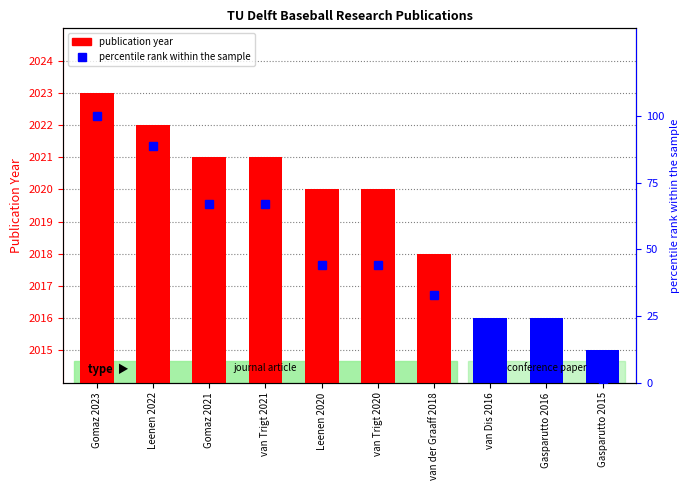

Reading right to left, what are all the values shown in this chart?

publication year: Gasparutto 2015=2015	Gasparutto 2016=2016	van Dis 2016=2016	van der Graaff 2018=2018	van Trigt 2020=2020	Leenen 2020=2020	van Trigt 2021=2021	Gomaz 2021=2021	Leenen 2022=2022	Gomaz 2023=2023
percentile rank within the sample: Gasparutto 2015=0	Gasparutto 2016=11	van Dis 2016=11	van der Graaff 2018=33	van Trigt 2020=44	Leenen 2020=44	van Trigt 2021=67	Gomaz 2021=67	Leenen 2022=89	Gomaz 2023=100